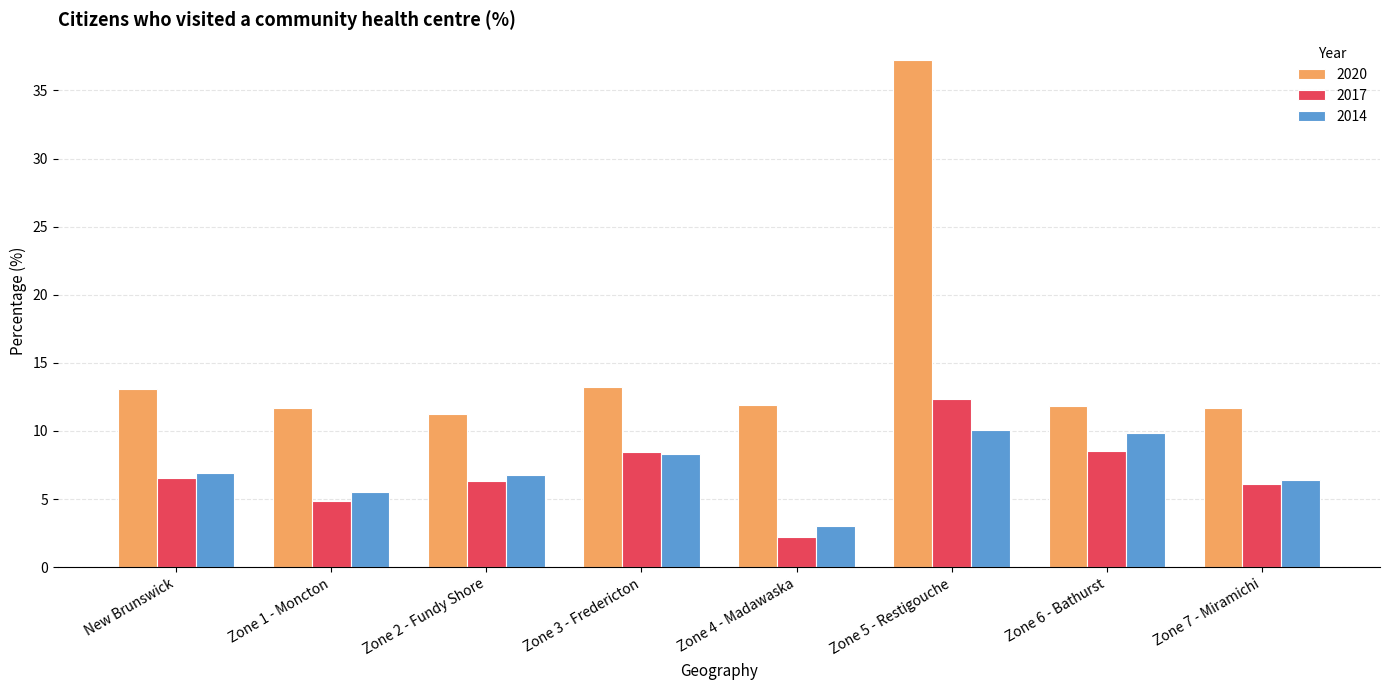

What is the difference between the maximum and minimum values in the 2017 series?

10.1